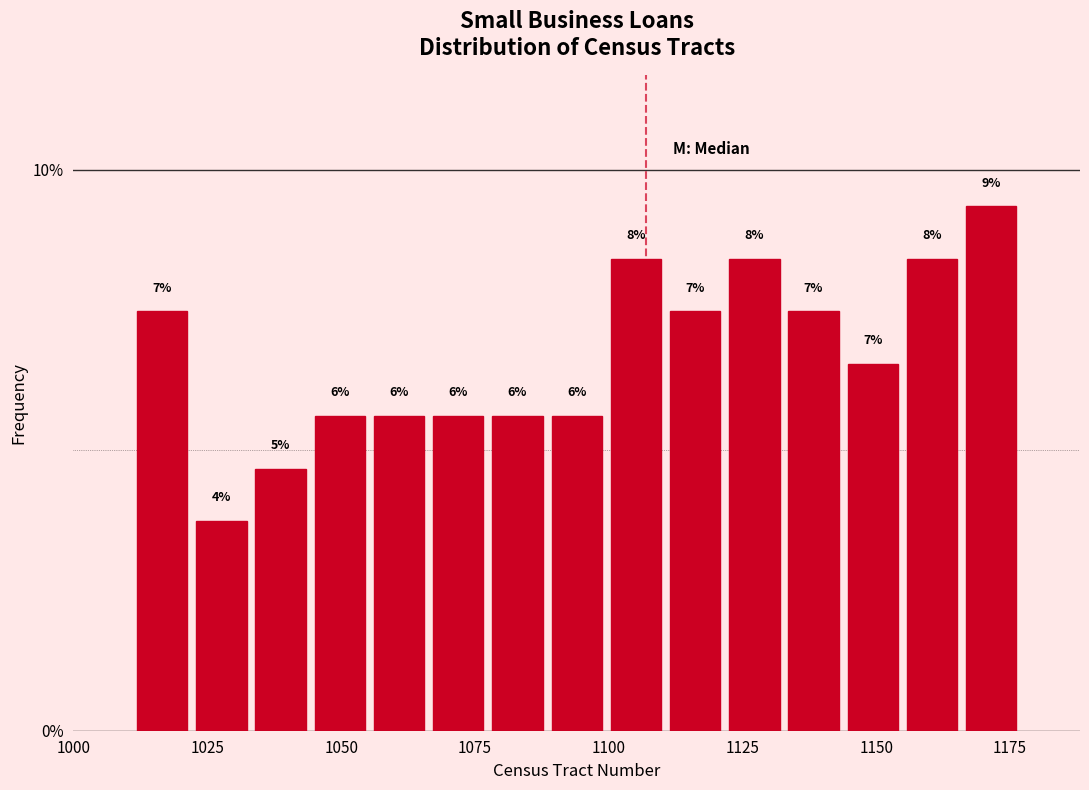

Around what value on the x-axis is the tallest bar? Give the approximate position of its centre, as read against the axis.

1170